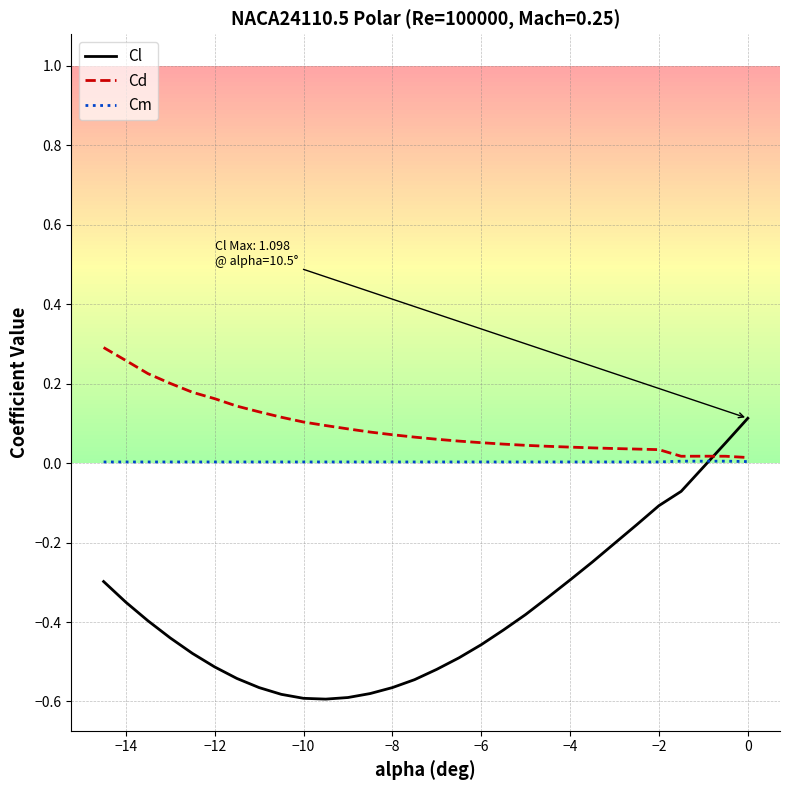

List the series in order of their peak value, highest first.

Cd, Cl, Cm